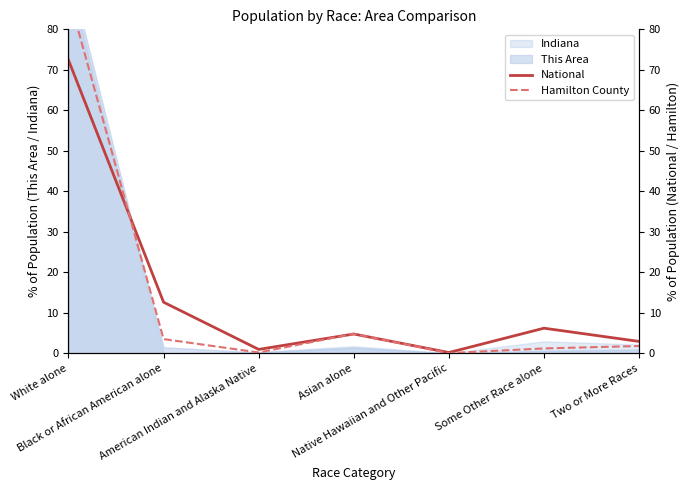

True or false: Hamilton County has a value of 0.0 at Native Hawaiian and Other Pacific.

True